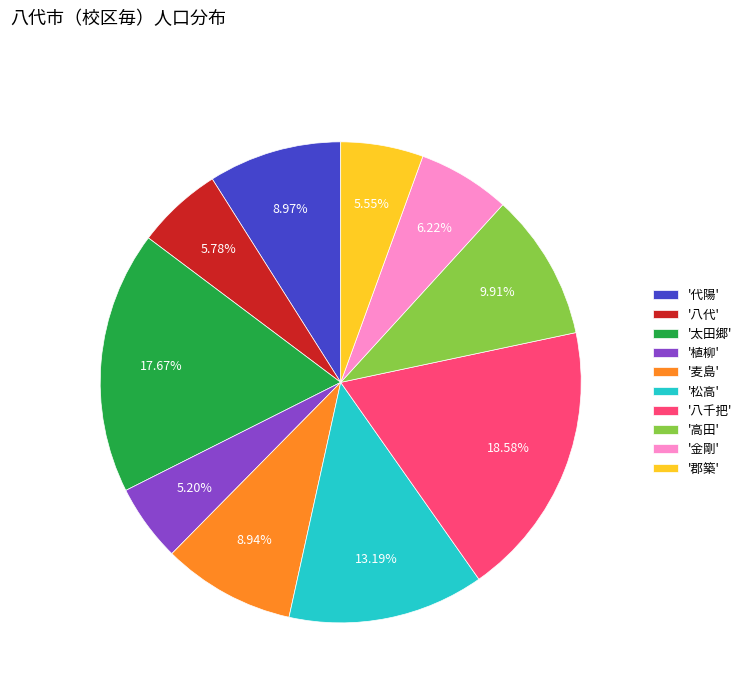

What is the ratio of the value at '八千把' to the value at '麦島'?

2.1